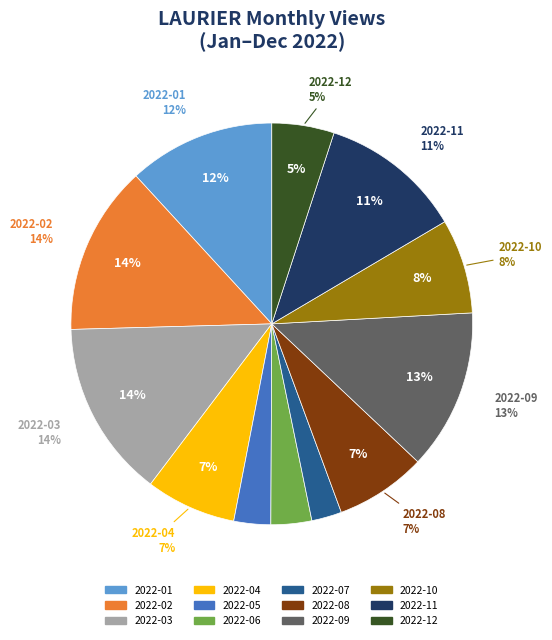

What percentage is the 2022-01 slice, to the nearest percent?

12%